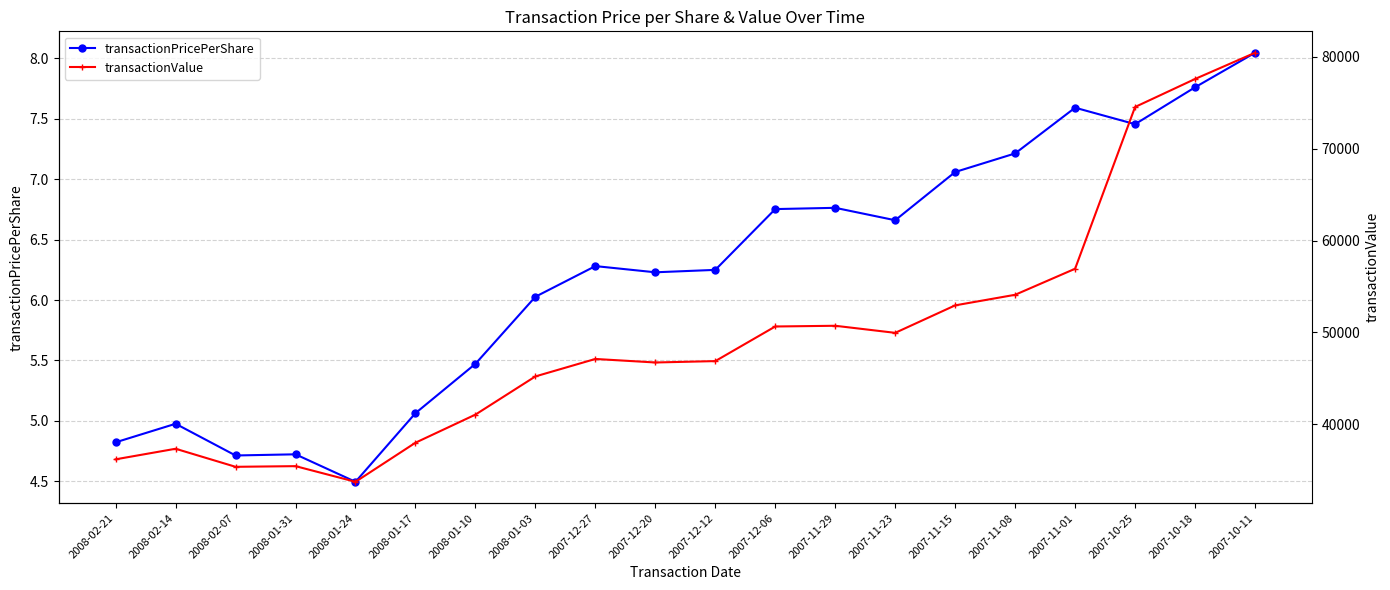

How many lines are shown in the chart?

2